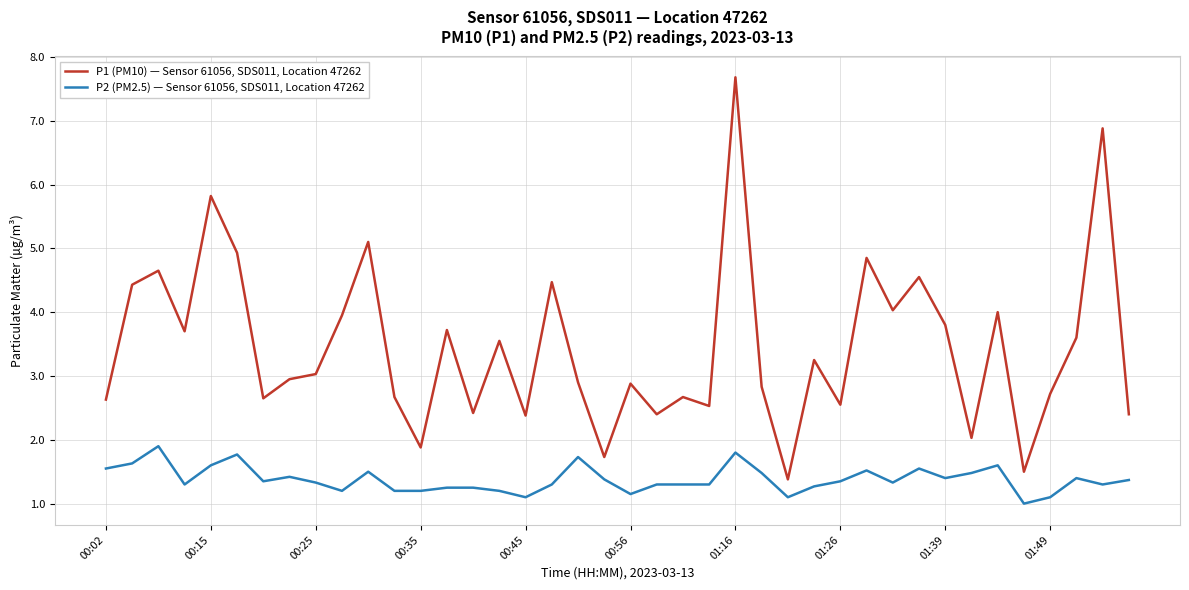

Which series has the largest total across all categories?

P1 (PM10) — Sensor 61056, SDS011, Location 47262